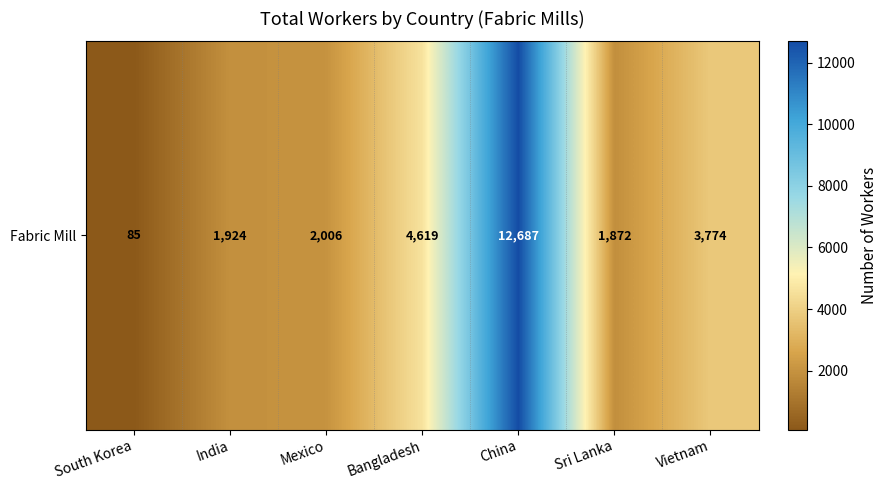

True or false: the data shows 1872 at Sri Lanka.

True